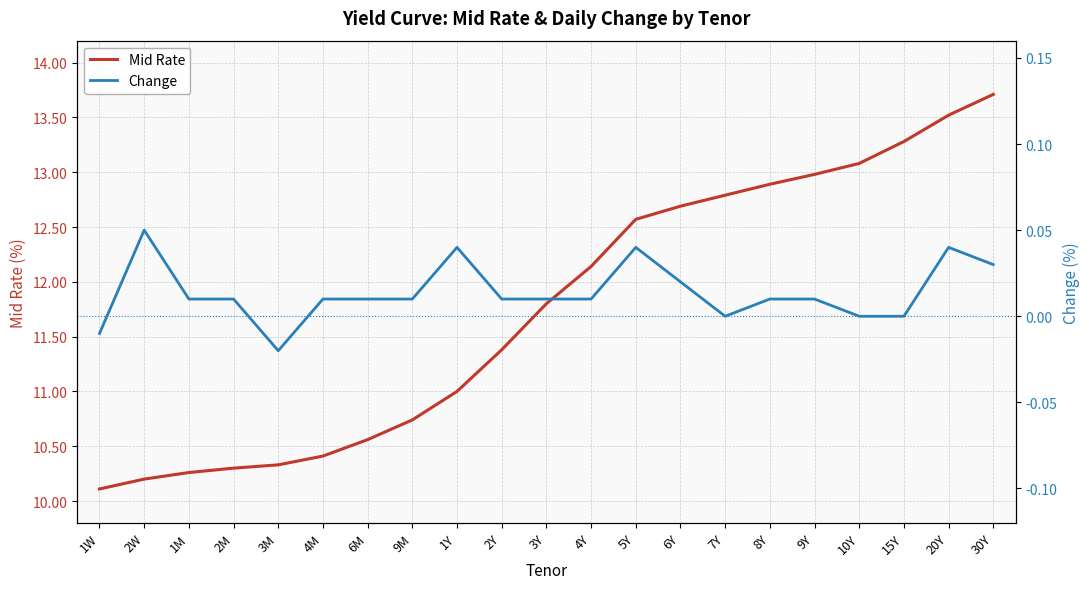

The value of Mid Rate at 2Y is 11.4. True or false?

True